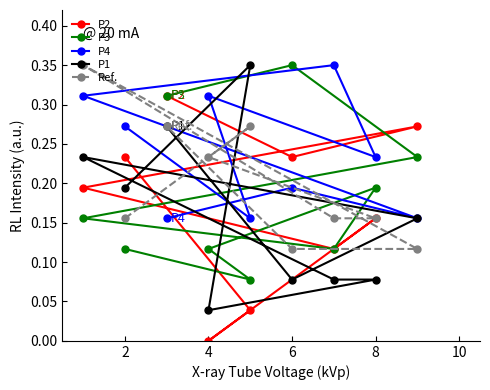

Which category has the lowest value in the P2 series?

4